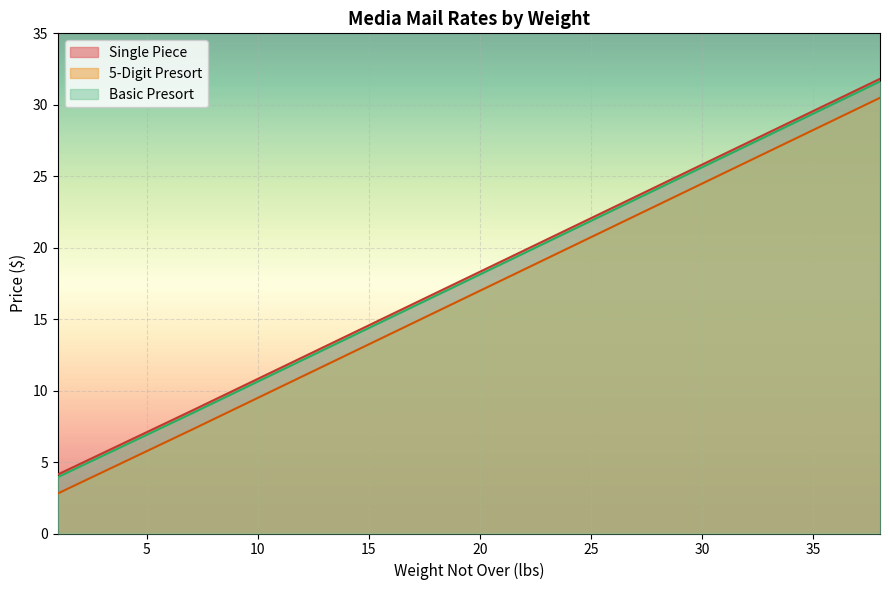

How many lines are shown in the chart?

3